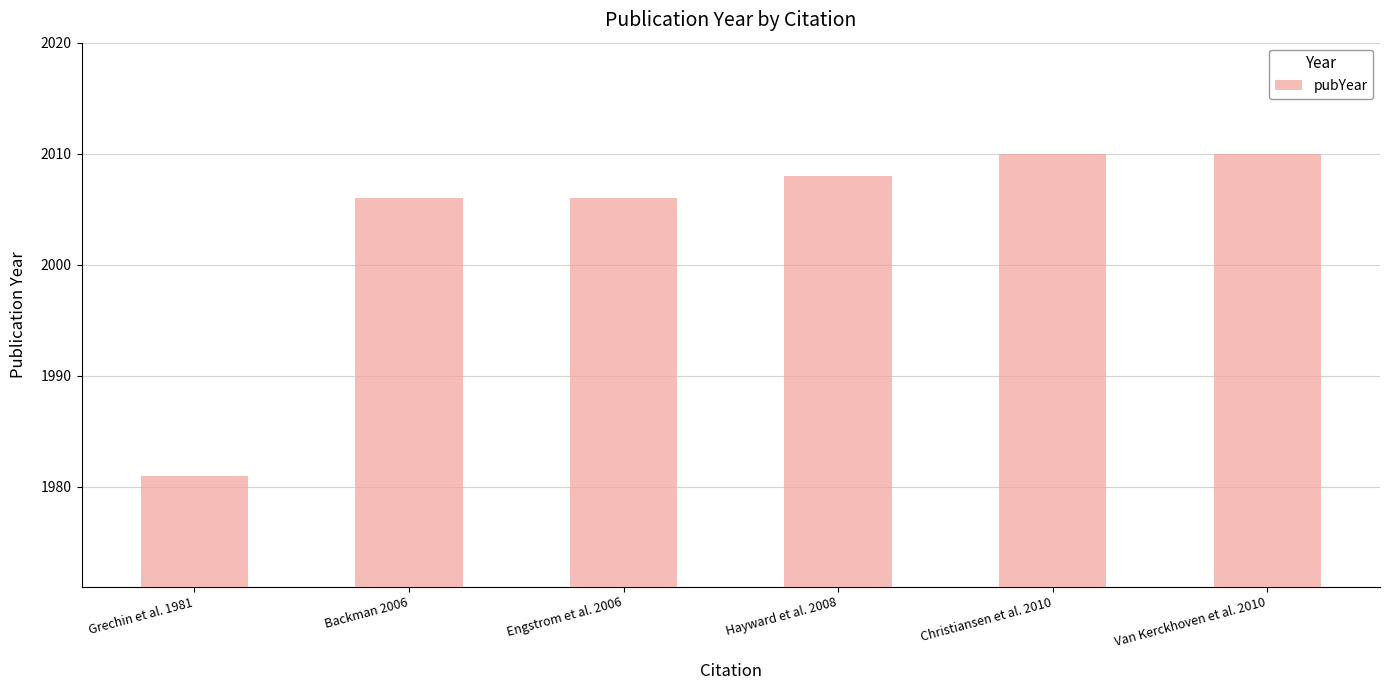

What is the sum of the values at Hayward et al. 2008 and Backman 2006?

4014